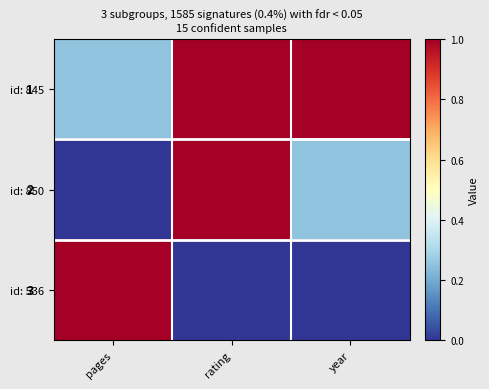

What is the difference between the maximum and minimum values in the id: 850 series?

1.0